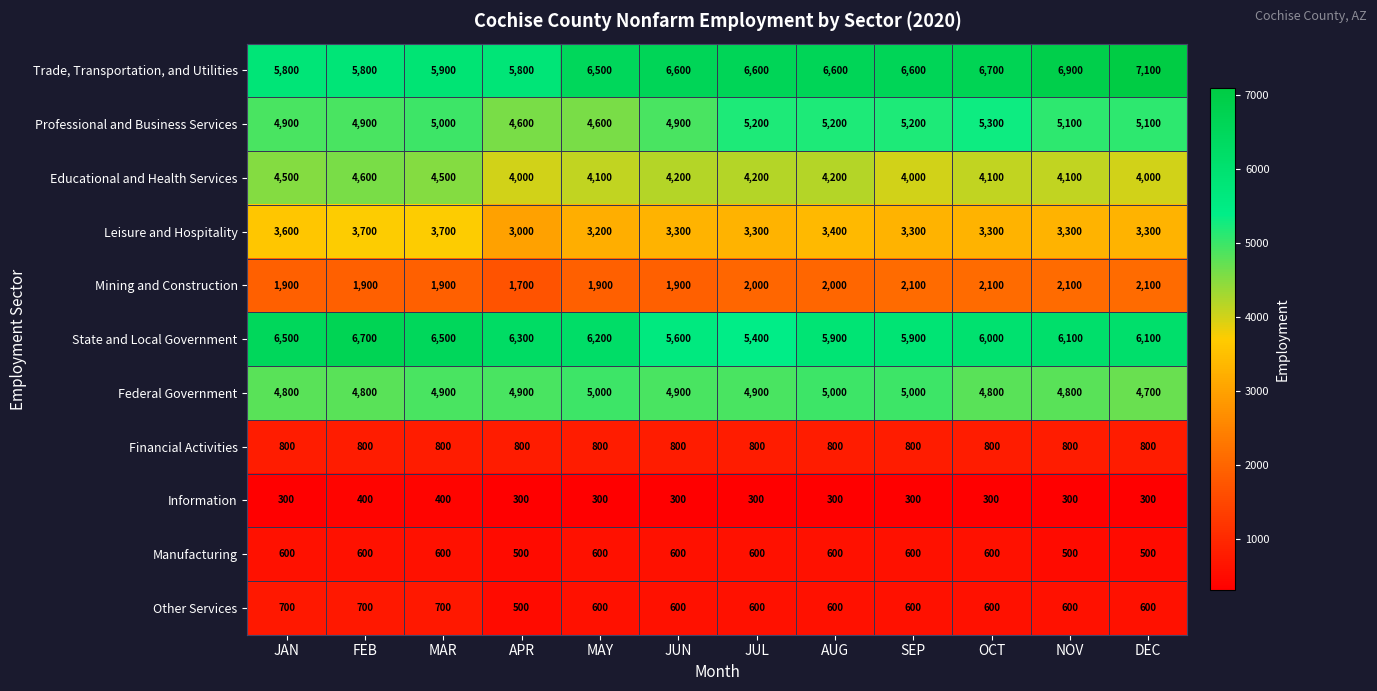

What is the sum of all Trade, Transportation, and Utilities values?

76900